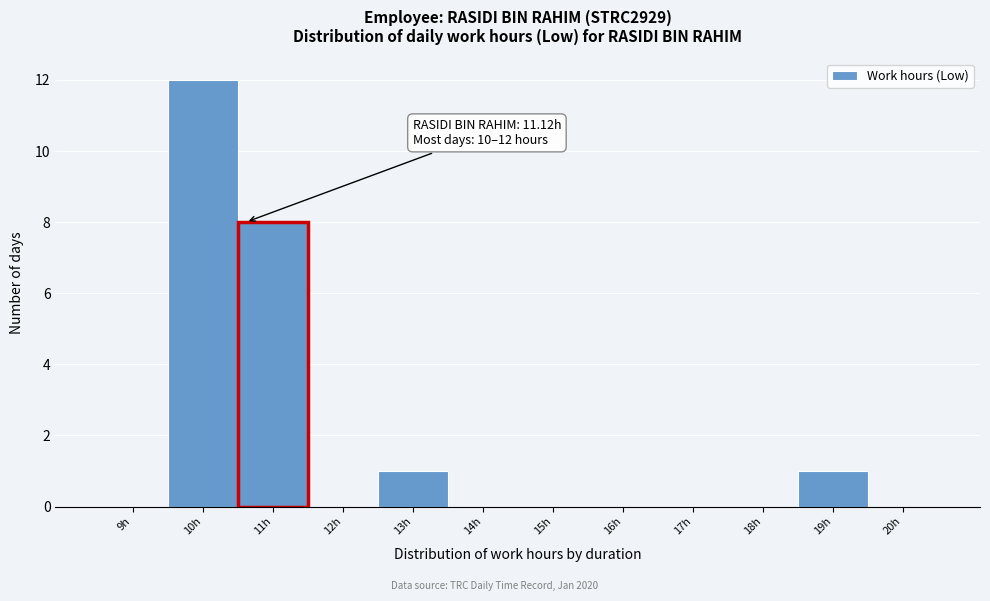

Reading right to left, list all the values displayed in this chart.

20h=0	19h=1	18h=0	17h=0	16h=0	15h=0	14h=0	13h=1	12h=0	11h=8	10h=12	9h=0